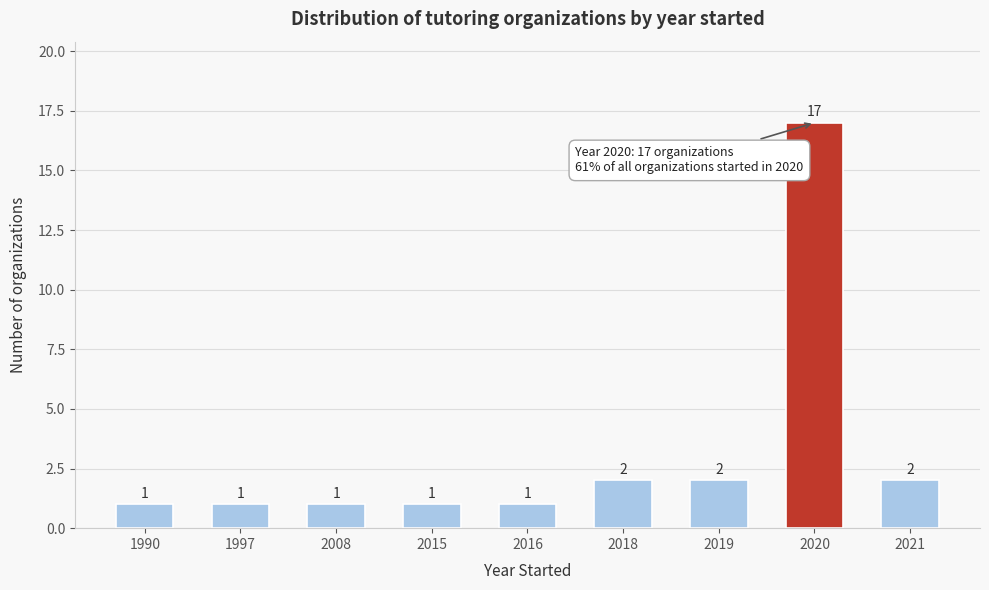

Reading left to right, transcribe all the data shown in this chart.

1990=1	1997=1	2008=1	2015=1	2016=1	2018=2	2019=2	2020=17	2021=2